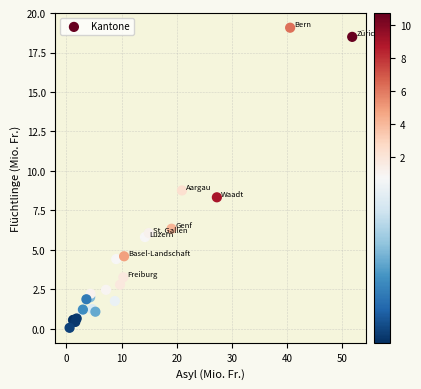

What Y value in the scatter plot is closest to 9?

8.8